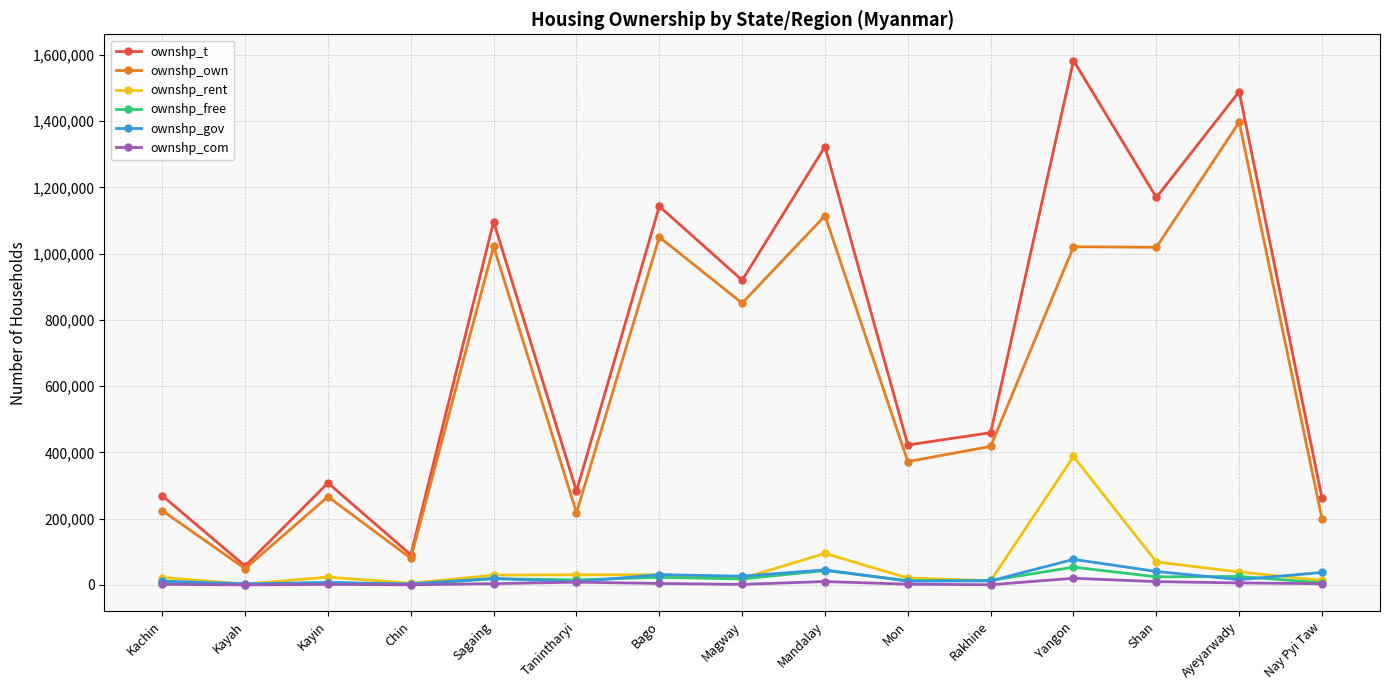

At which category does the chart reach its peak across all series?

Yangon